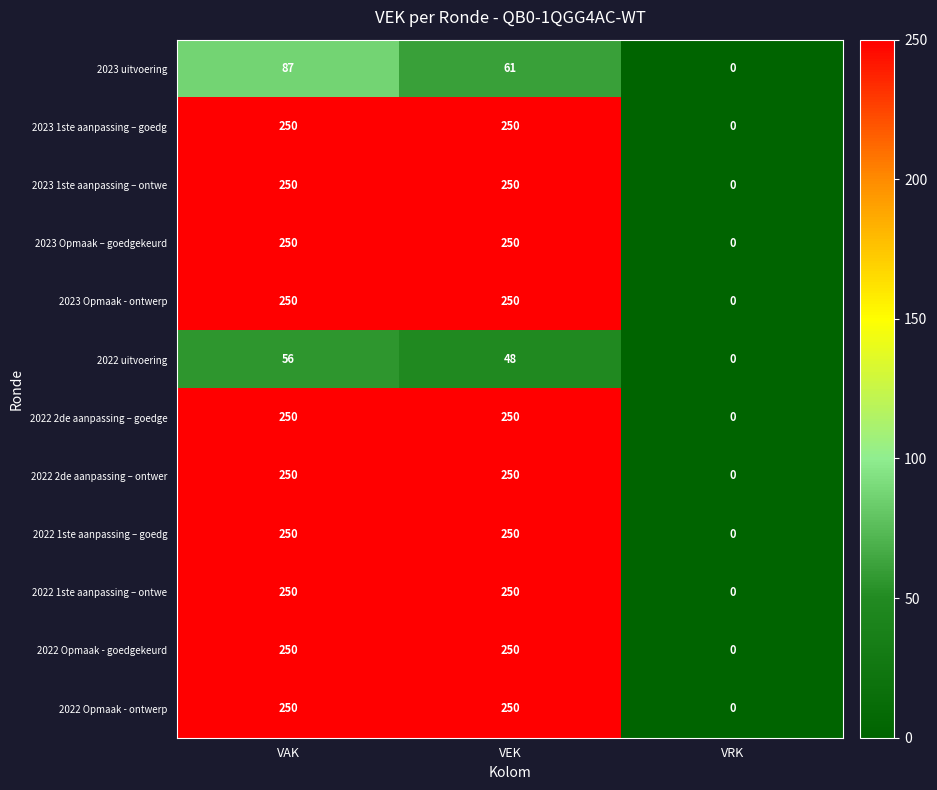

The value of 2022 2de aanpassing – ontwer at VEK is 250. True or false?

True